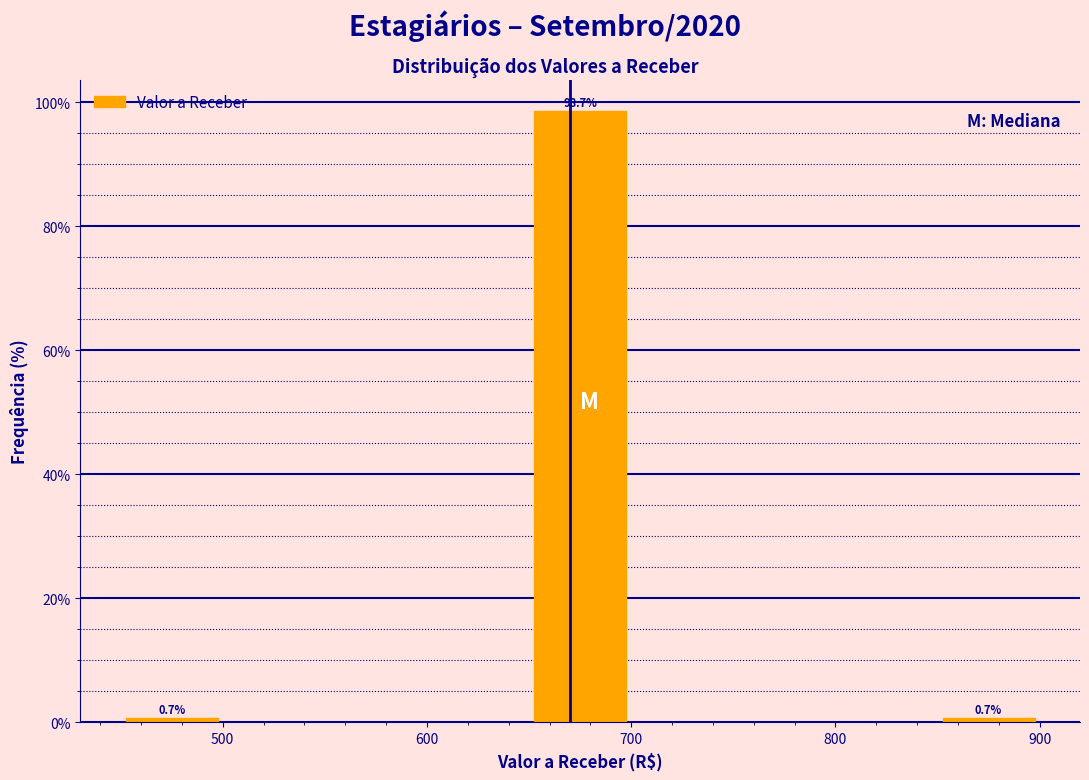

Reading left to right, what are all the values shown in this chart?

500=0.7	700=98.7	900=0.7